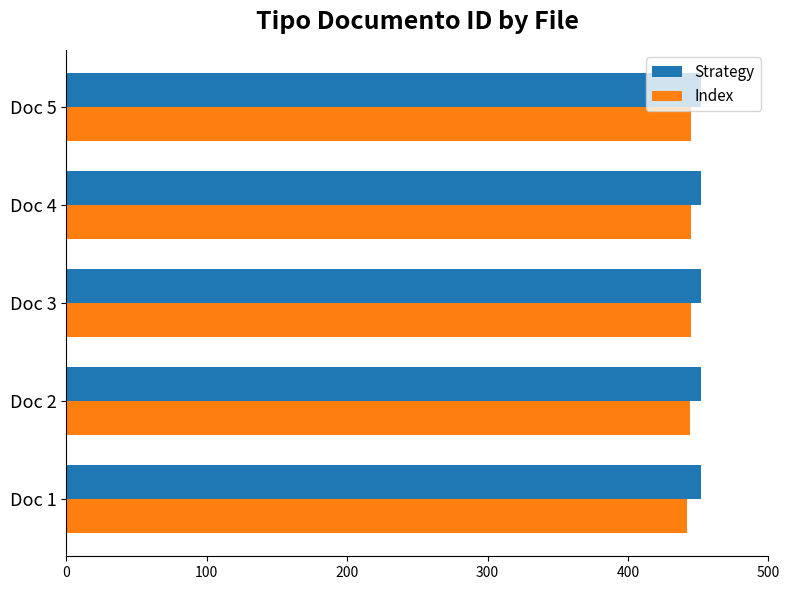

What is the highest value of the Index series?

445